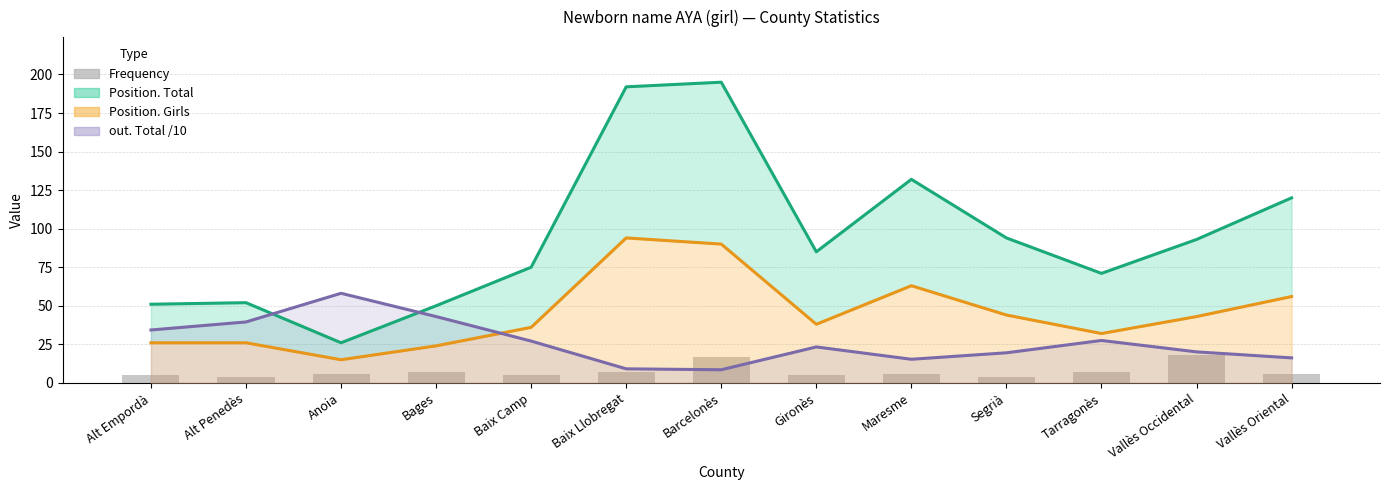

Is it true that Frequency equals 7.0 at Baix Llobregat?

True